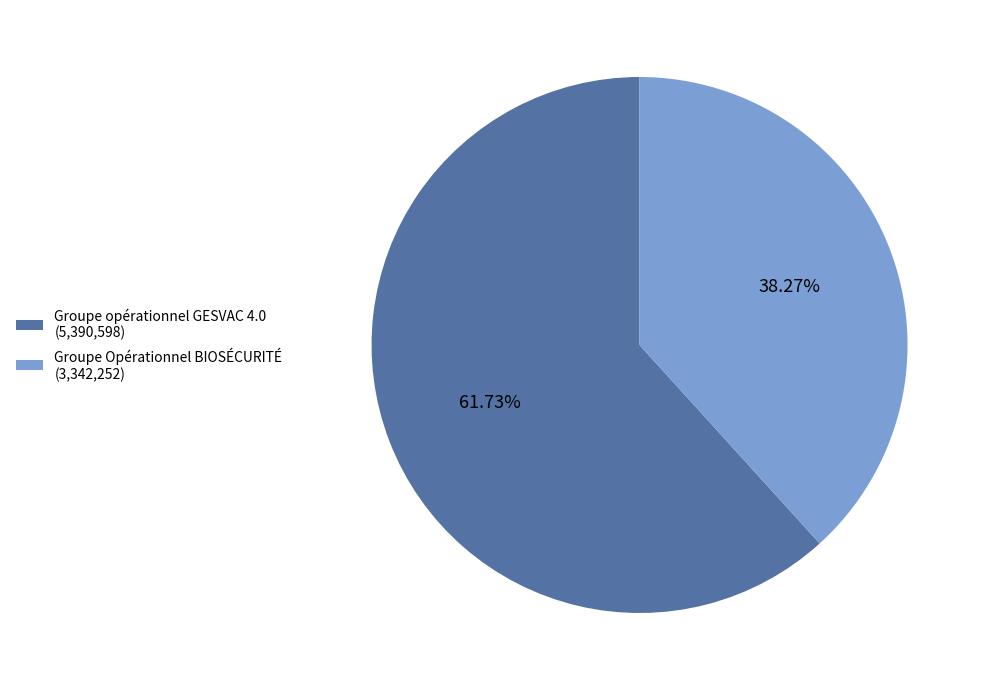

Which category has the biggest portion of the pie?

Groupe opérationnel GESVAC 4.0